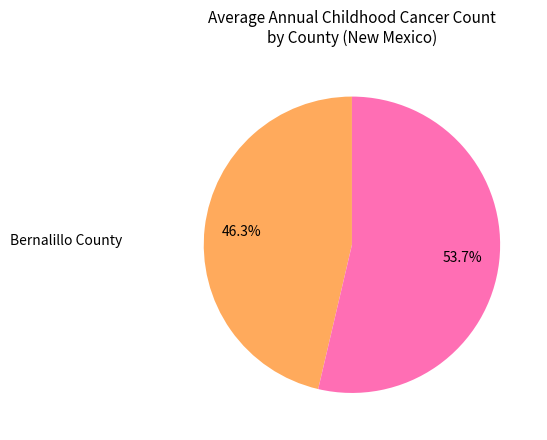

Does any single category account for the majority?

Yes